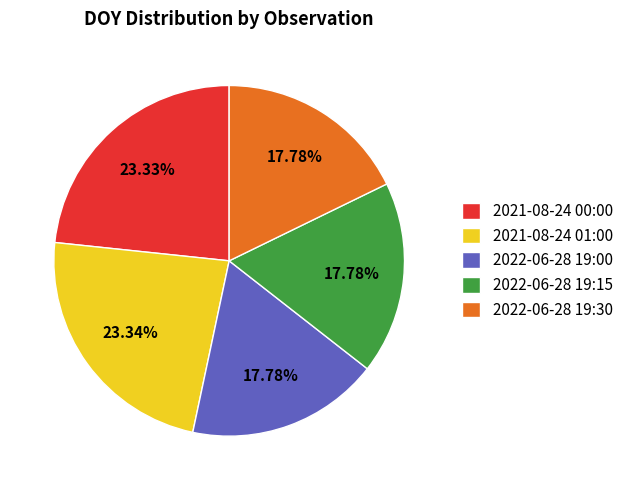

Is there any slice that represents more than half of the pie?

No